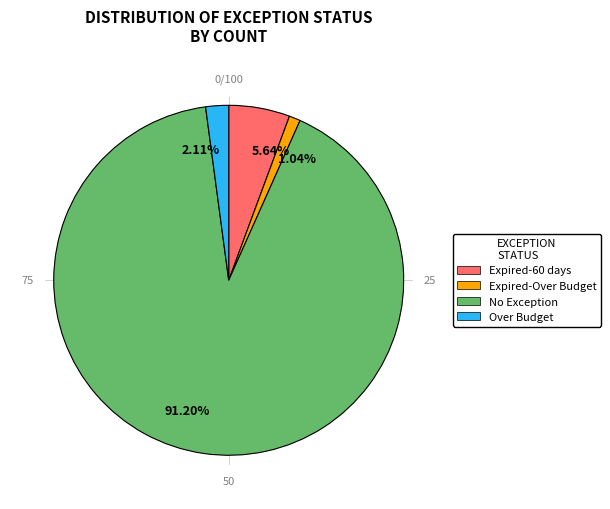

Combined, what portion of the pie is Over Budget and Expired-Over Budget?

3.2%